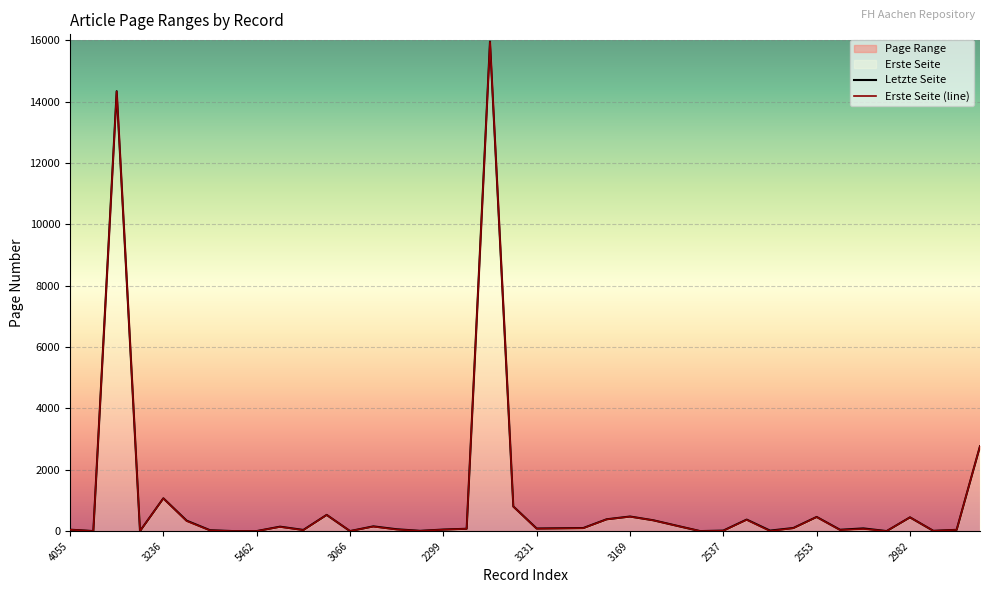

Reading left to right, what are all the values shown in this chart?

Erste Seite: 4055=44	4056=0	2863=14335	2830=0	3236=1064	3247=327	5034=21	5035=0	5462=0	3110=136	3104=29	3129=526	3066=0	4213=145	2339=49	2340=6	2299=45	2739=74	2746=15955	2727=797	3231=77	3232=85	3233=93	3168=381	3169=469	3170=349	3167=171	3714=0	2537=9	2529=367	2530=1	2548=93	2553=457	2991=34	2995=68	2981=0	2982=446	3039=7	3040=39	3016=2763
Letzte Seite: 4055=46	4056=0	2863=14346	2830=0	3236=1069	3247=339	5034=28	5035=0	5462=0	3110=144	3104=37	3129=528	3066=0	4213=154	2339=60	2340=8	2299=50	2739=76	2746=15962	2727=803	3231=84	3232=92	3233=100	3168=385	3169=475	3170=352	3167=175	3714=0	2537=16	2529=375	2530=16	2548=100	2553=461	2991=43	2995=88	2981=0	2982=448	3039=8	3040=41	3016=2768